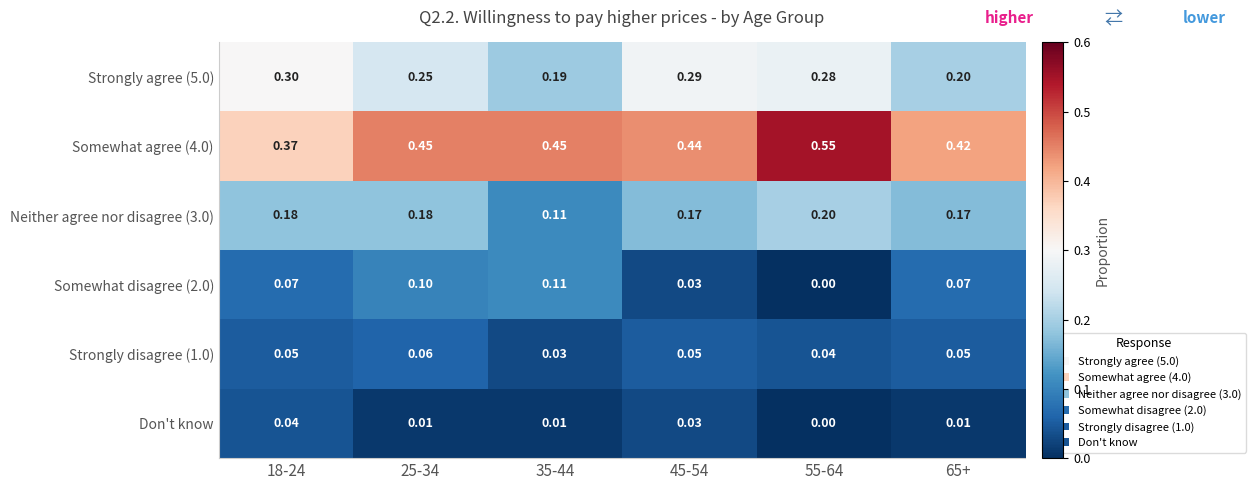

Is the value of Neither agree nor disagree (3.0) at 55-64 greater than the value of Somewhat agree (4.0) at 45-54?

No